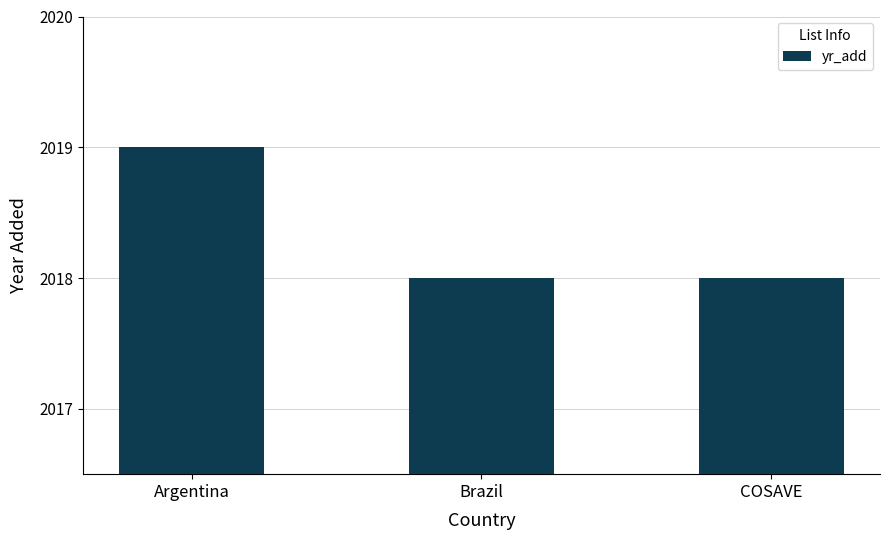

Does the chart contain any negative values?

No